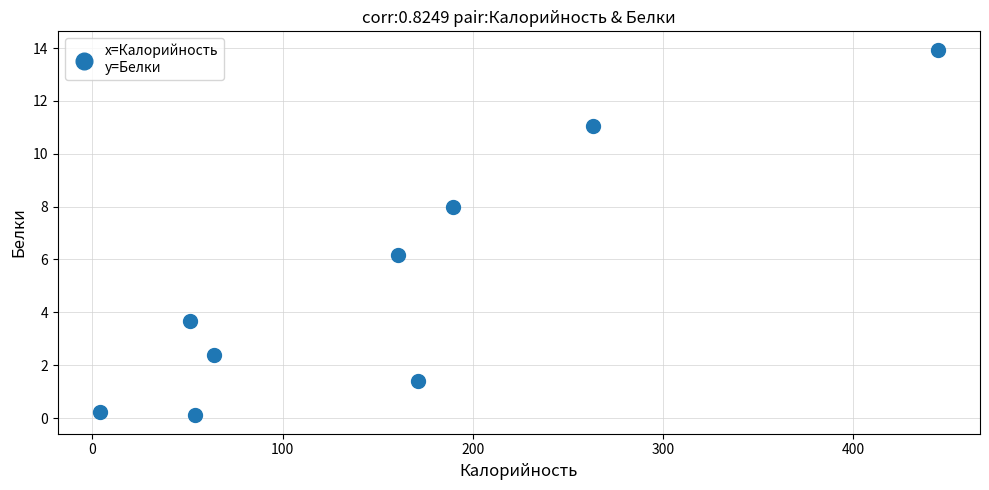

What is the average Y value?

5.2